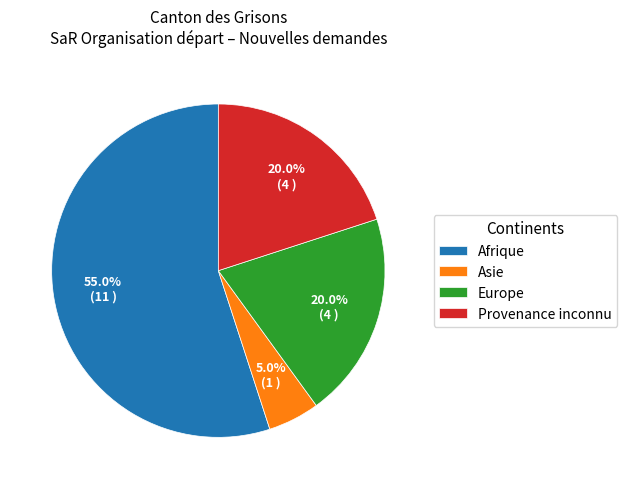

Does Europe account for over 50% of the chart?

No